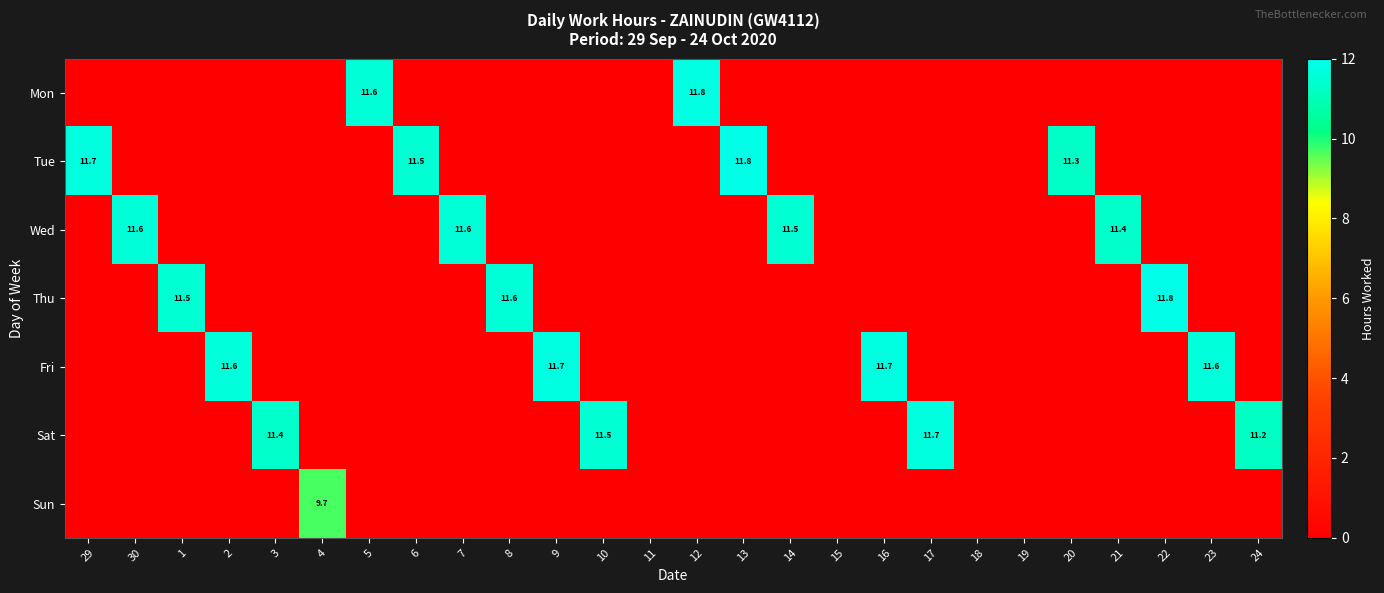

What is the sum of the Fri values at 23 and 16?

23.3